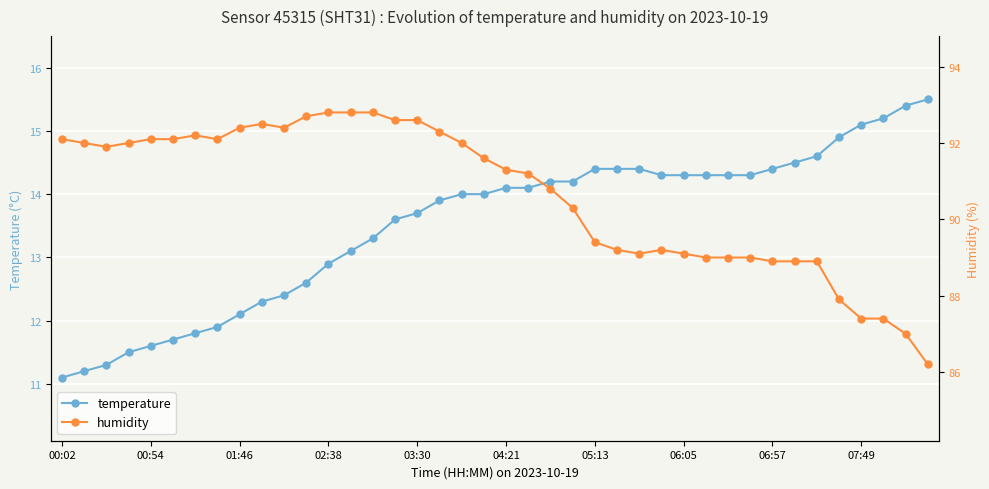

What is the minimum value shown in the chart?

11.1